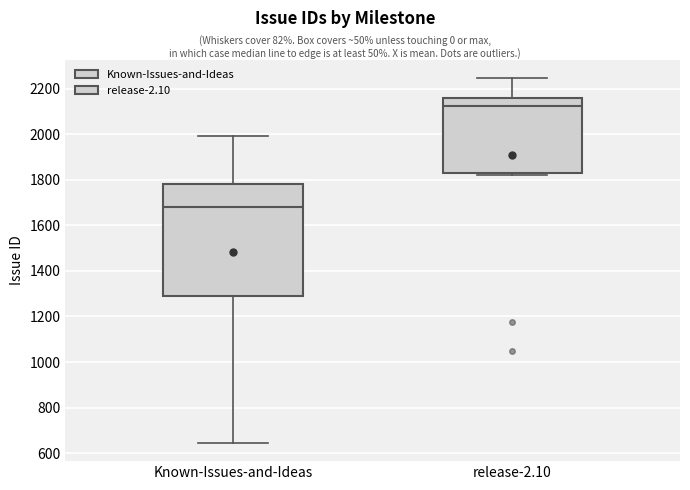

Reading left to right, transcribe this box plot: for each box, give where its median line is, the range the box spans, and where its two whiskers end, as read against the y-axis. The values are not printed on the chart, so give them approximately, as read against the axis.

Known-Issues-and-Ideas: median 1680, box 1300 to 1780, whiskers 640 to 2000
release-2.10: median 2120, box 1840 to 2160, whiskers 1820 to 2240